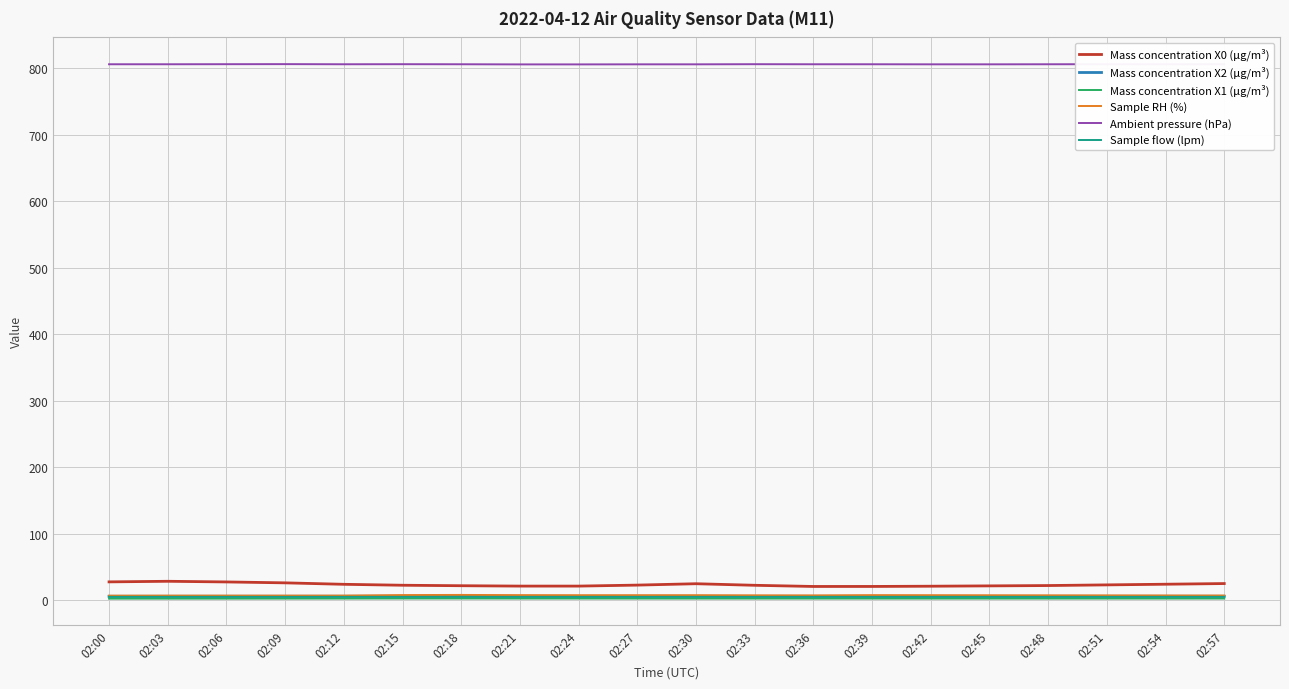

How many lines are shown in the chart?

6